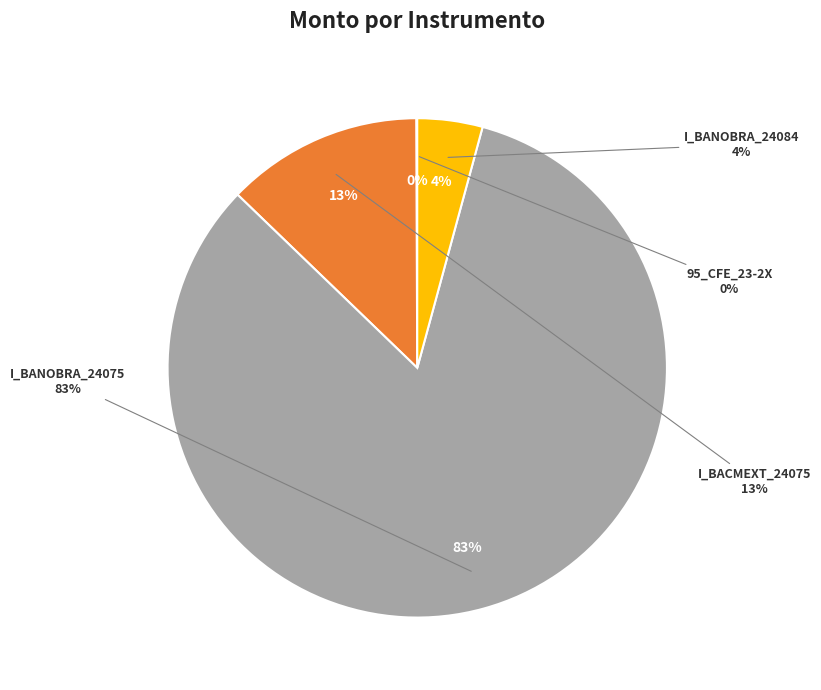

Which category has the smallest portion of the pie?

95_CFE_23-2X